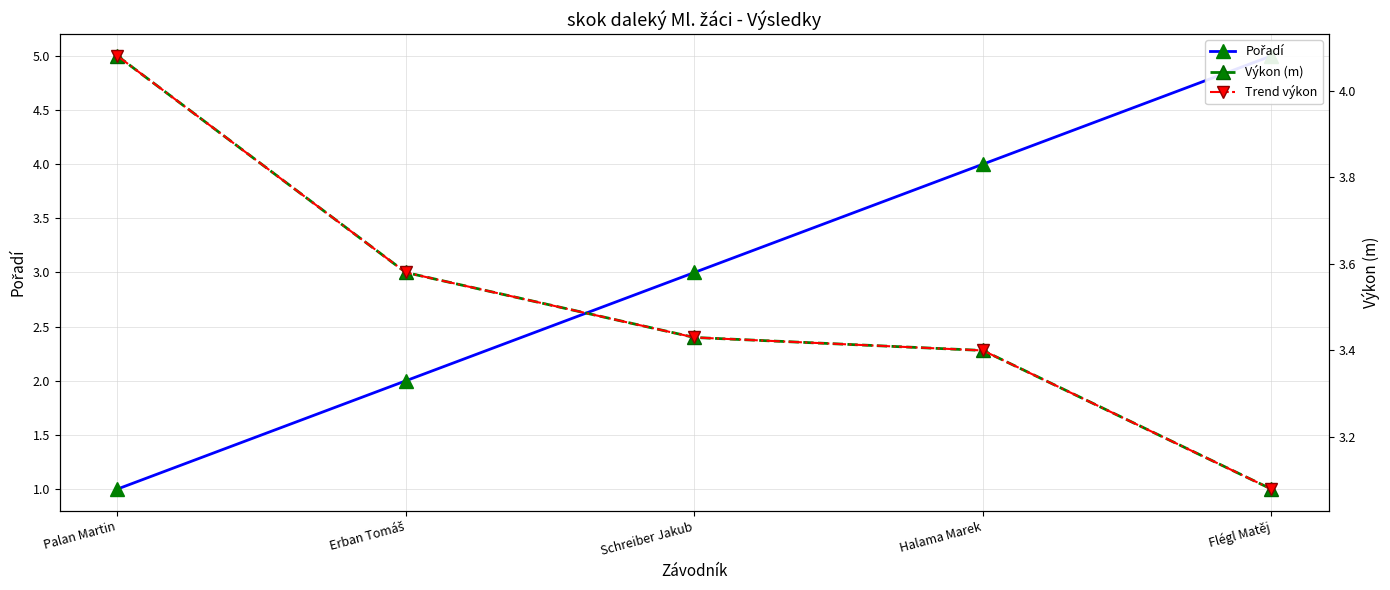

Which series has the largest total across all categories?

Výkon (m)